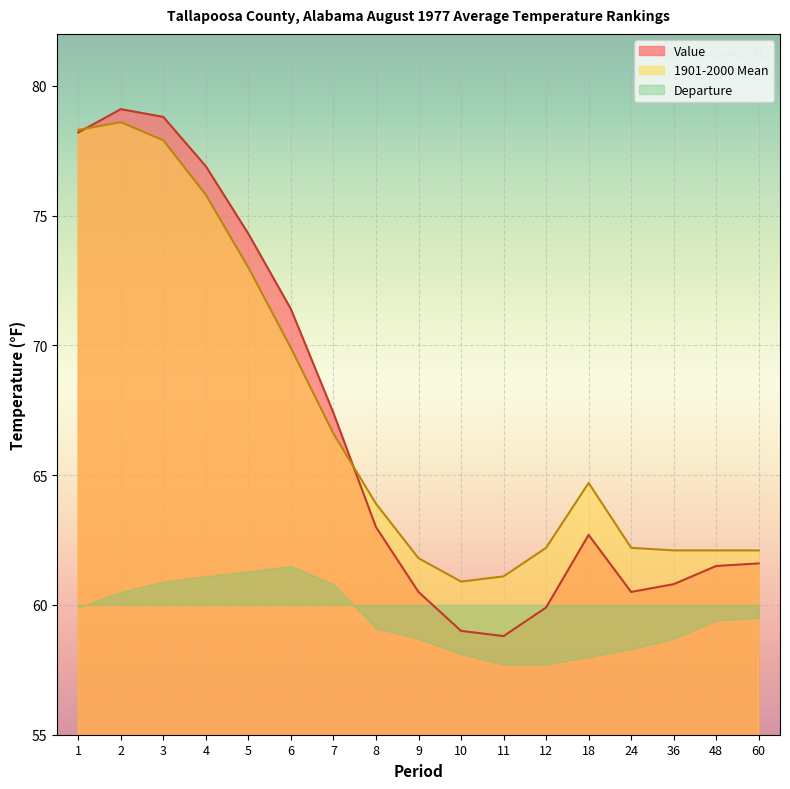

Where is Value nearest to the value 68?

7